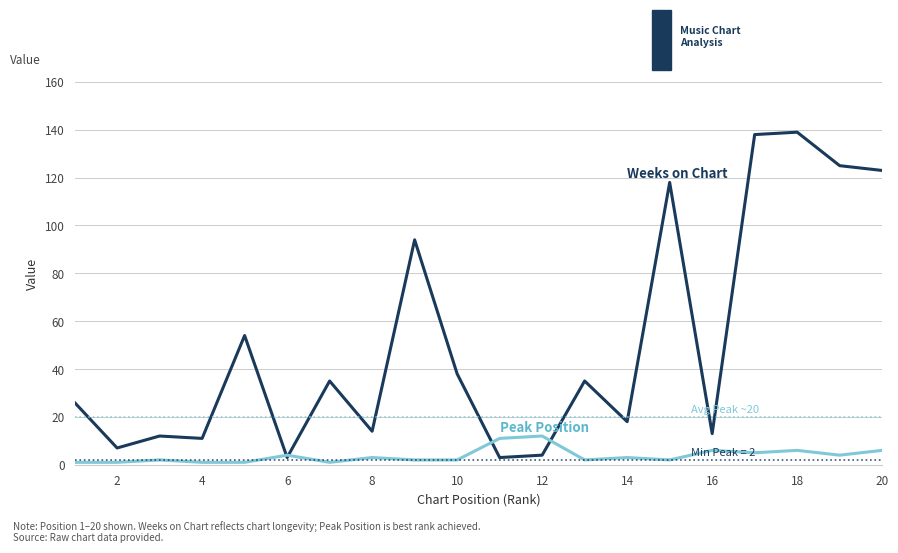

What is the maximum value shown in the chart?

139